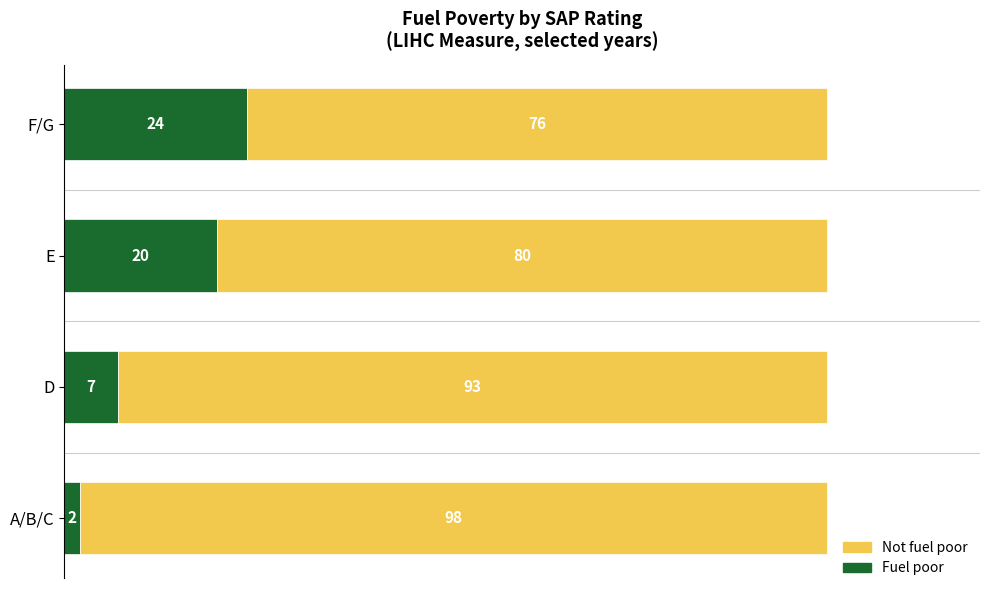

What is the total value across all series at F/G?

100